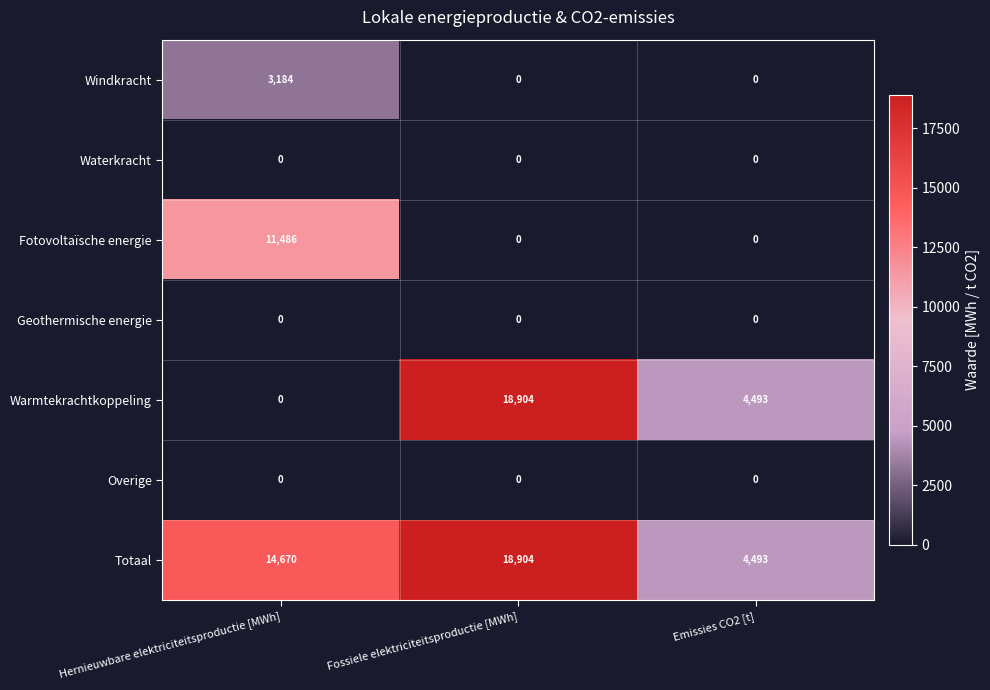

Reading left to right, transcribe all the data shown in this chart.

Windkracht: Hernieuwbare elektriciteitsproductie [MWh]=3184	Fossiele elektriciteitsproductie [MWh]=0	Emissies CO2 [t]=0
Waterkracht: Hernieuwbare elektriciteitsproductie [MWh]=0	Fossiele elektriciteitsproductie [MWh]=0	Emissies CO2 [t]=0
Fotovoltaïsche energie: Hernieuwbare elektriciteitsproductie [MWh]=11486	Fossiele elektriciteitsproductie [MWh]=0	Emissies CO2 [t]=0
Geothermische energie: Hernieuwbare elektriciteitsproductie [MWh]=0	Fossiele elektriciteitsproductie [MWh]=0	Emissies CO2 [t]=0
Warmtekrachtkoppeling: Hernieuwbare elektriciteitsproductie [MWh]=0	Fossiele elektriciteitsproductie [MWh]=18904	Emissies CO2 [t]=4493
Overige: Hernieuwbare elektriciteitsproductie [MWh]=0	Fossiele elektriciteitsproductie [MWh]=0	Emissies CO2 [t]=0
Totaal: Hernieuwbare elektriciteitsproductie [MWh]=14670	Fossiele elektriciteitsproductie [MWh]=18904	Emissies CO2 [t]=4493